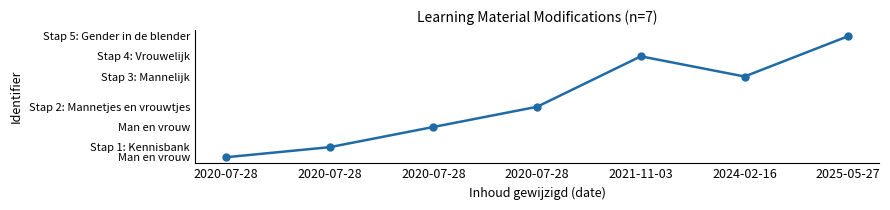

What is the change in value from 2020-07-28 to 2020-07-28?

+3